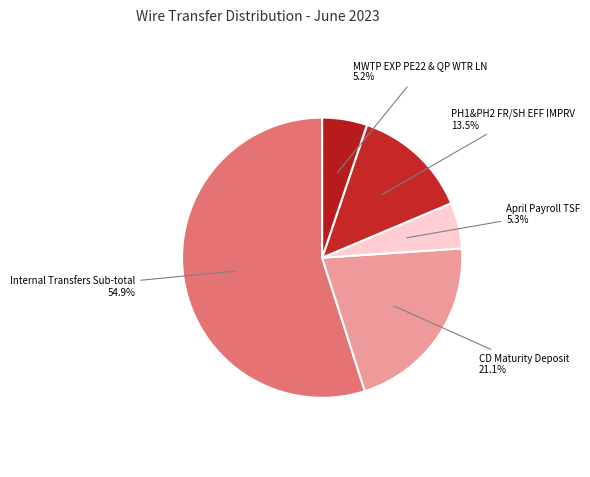

Count the number of slices in the pie.

5